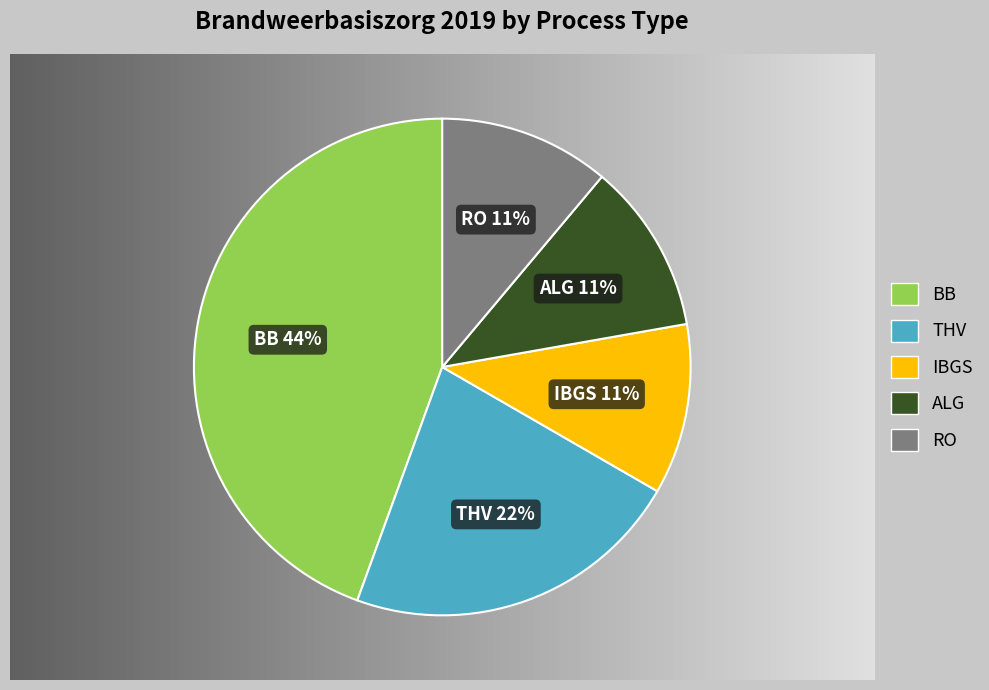

To the nearest percent, what is the combined percentage of IBGS and RO?

22%